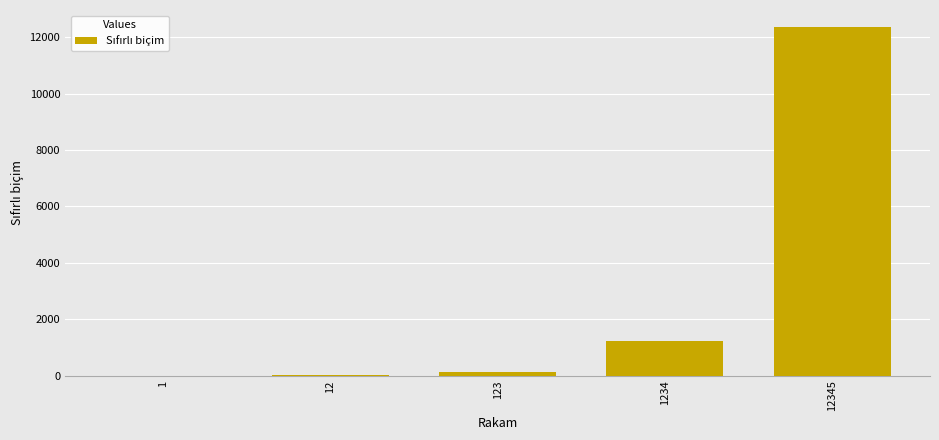

How many categories are shown in the chart?

5